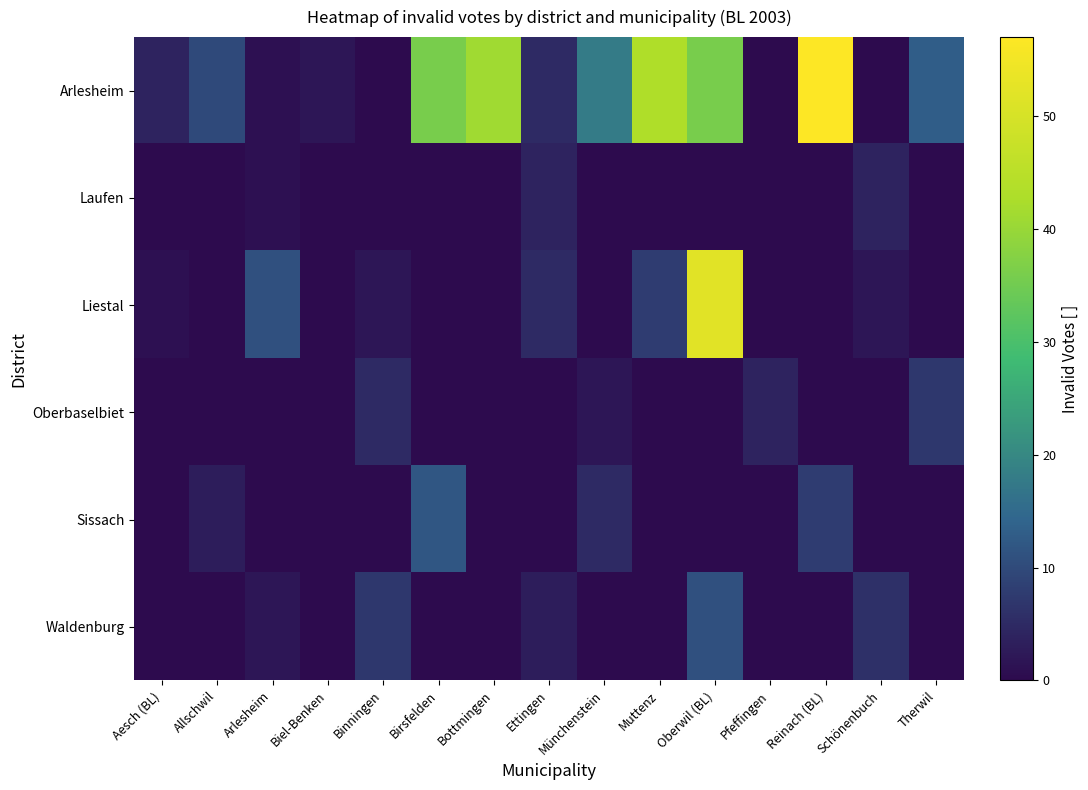

What is the total value across all series at Biel-Benken?

2